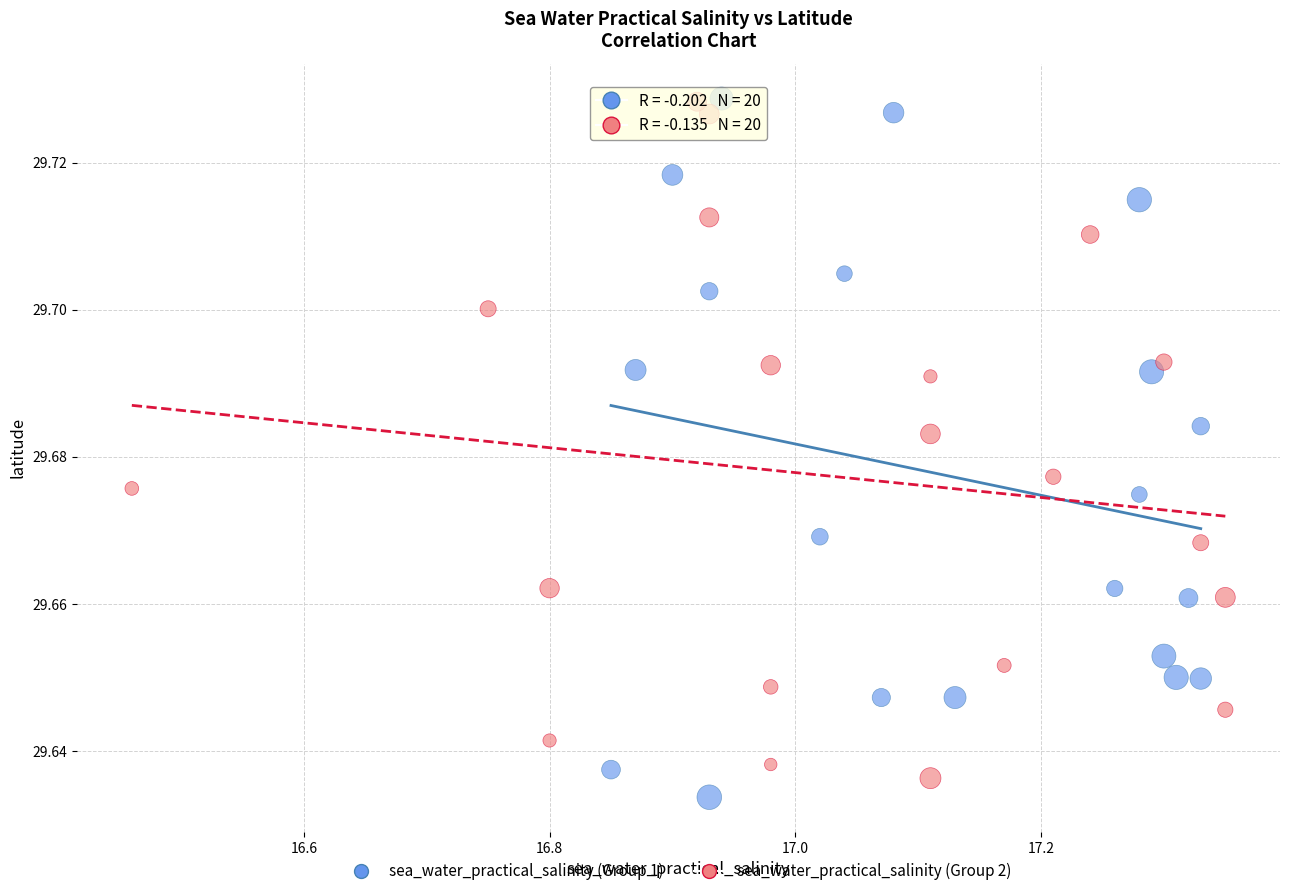

What are all the series names shown in the legend?

sea_water_practical_salinity (Group 1), sea_water_practical_salinity (Group 2)